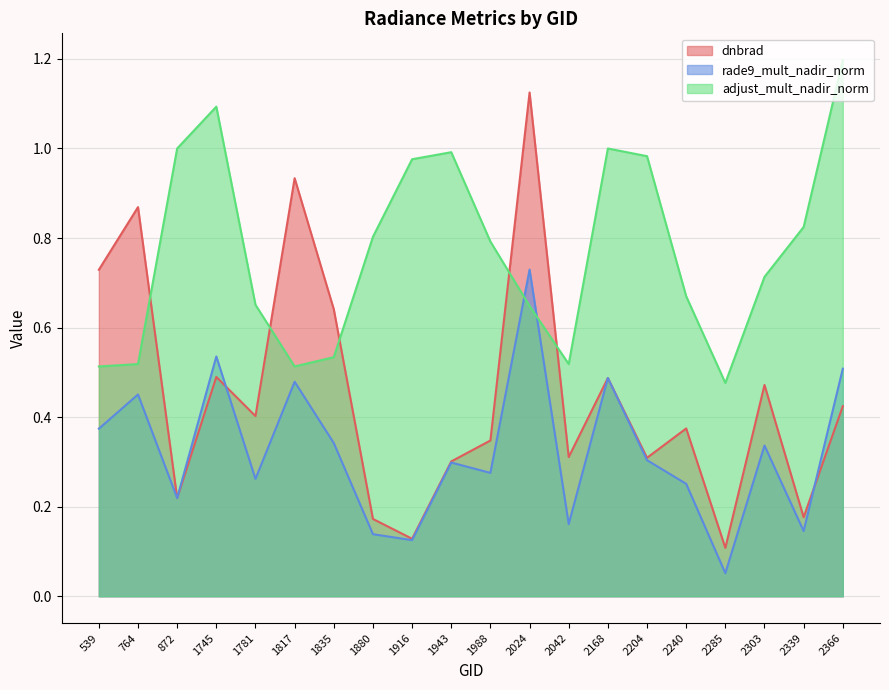

What are all the series names shown in the legend?

dnbrad, rade9_mult_nadir_norm, adjust_mult_nadir_norm